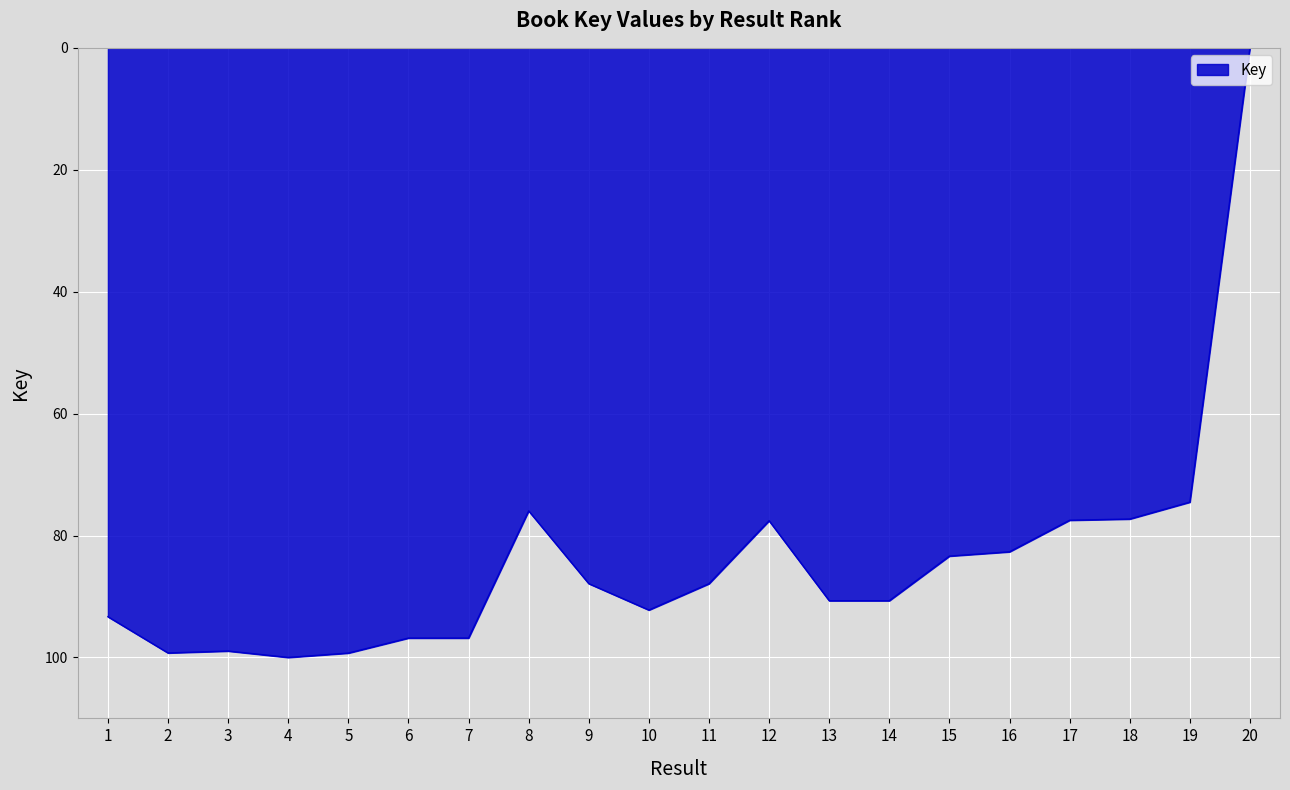

What is the greatest value displayed?

100.0